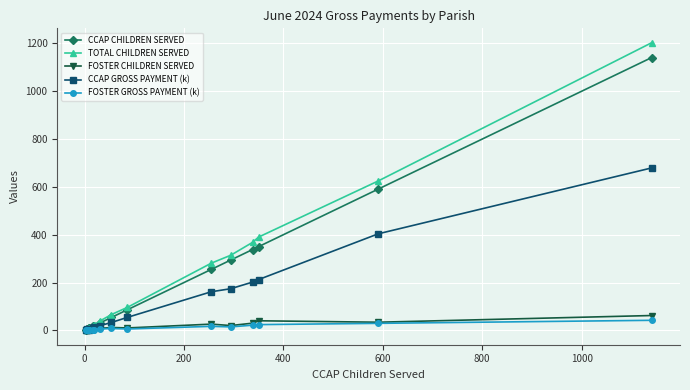

Which series has the widest spread of values?

TOTAL CHILDREN SERVED